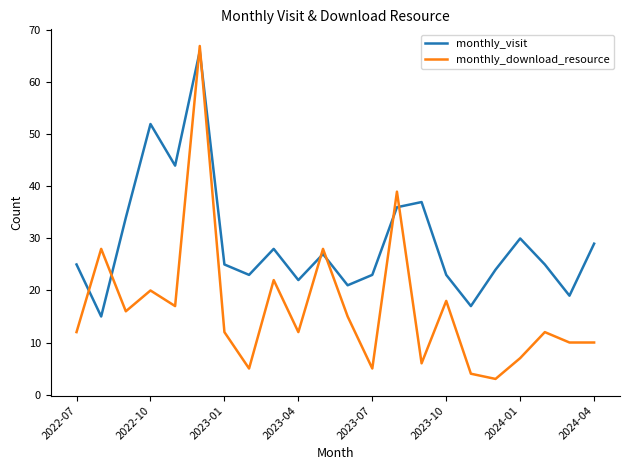

Which series has the largest range (max minus min)?

monthly_download_resource